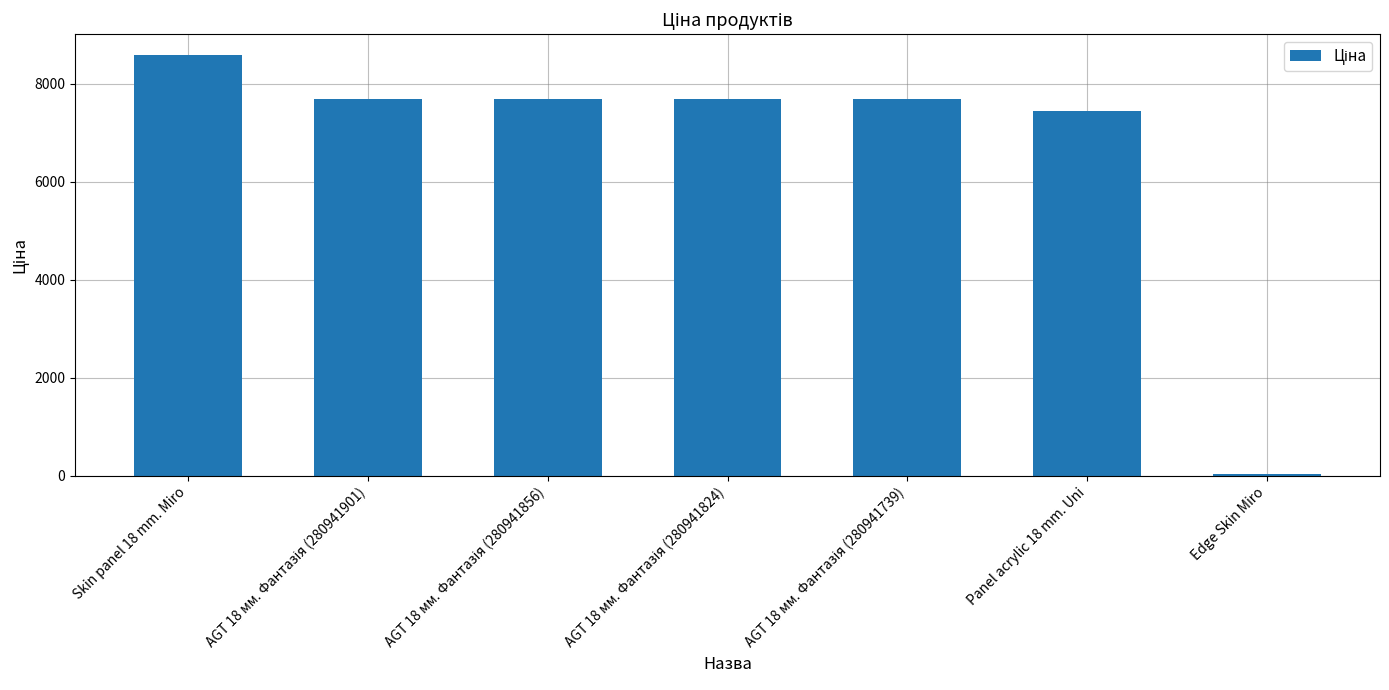

Where is the data nearest to the value 4305?

Panel acrylic 18 mm. Uni